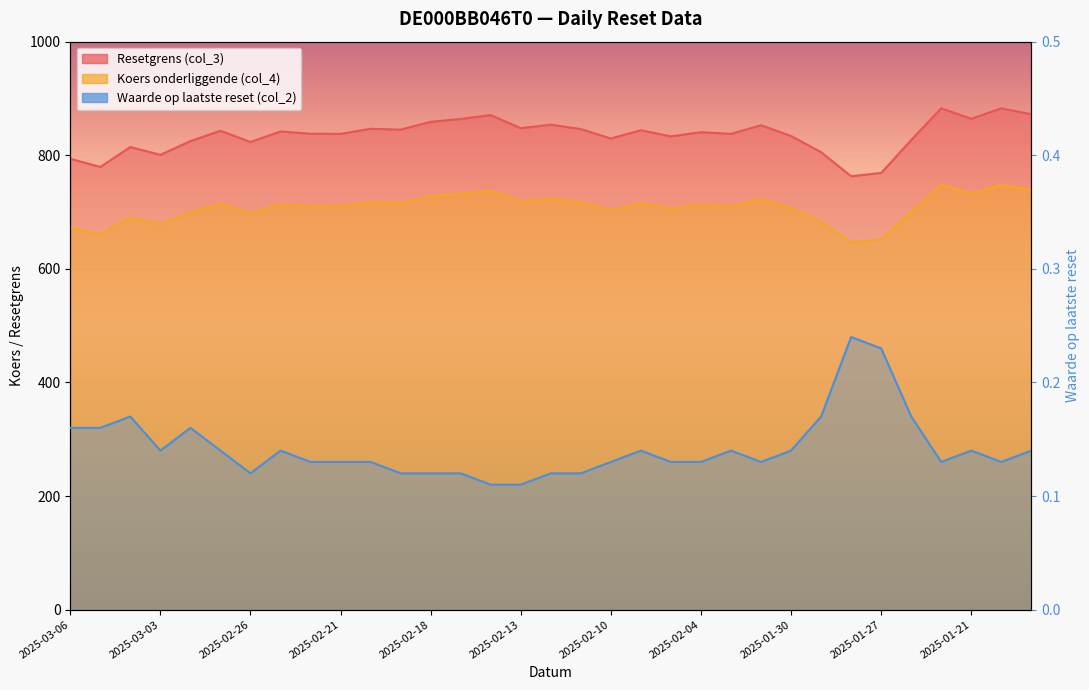

Does the chart display data point markers on the line(s)?

No